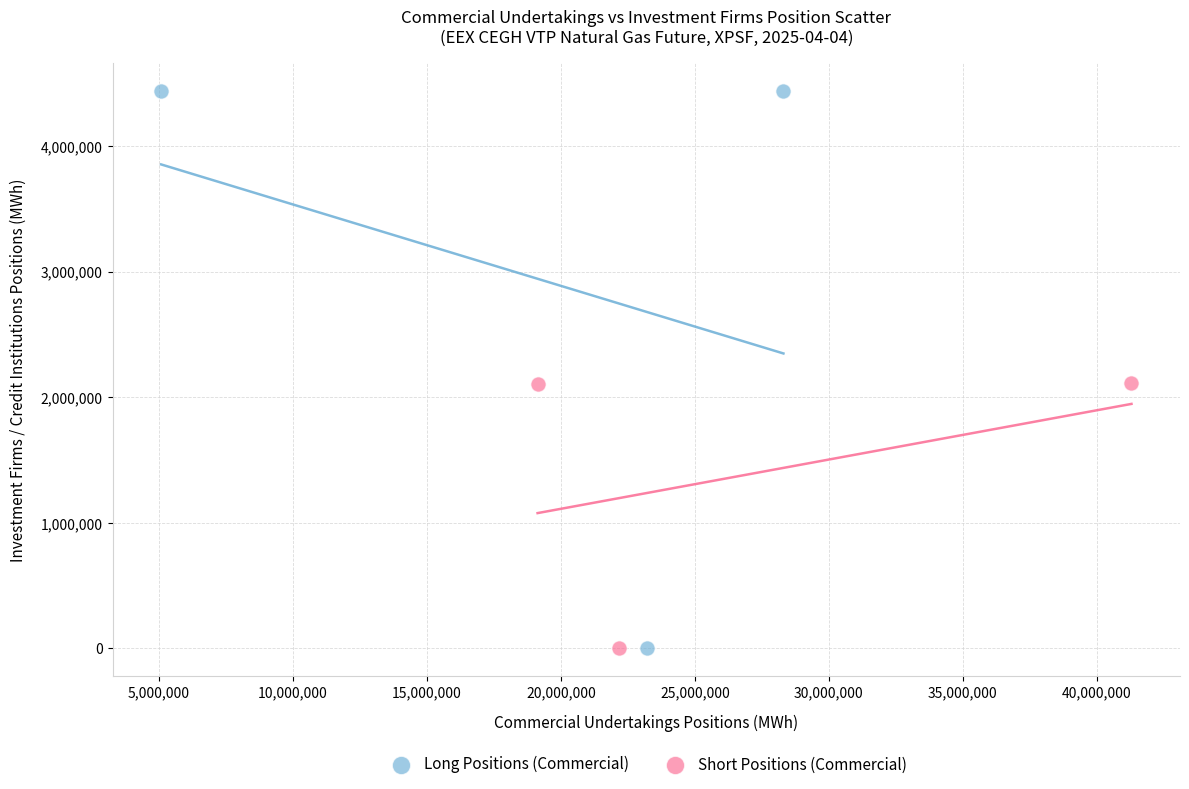

Which series has the widest spread of Y values?

Long Positions (Commercial)